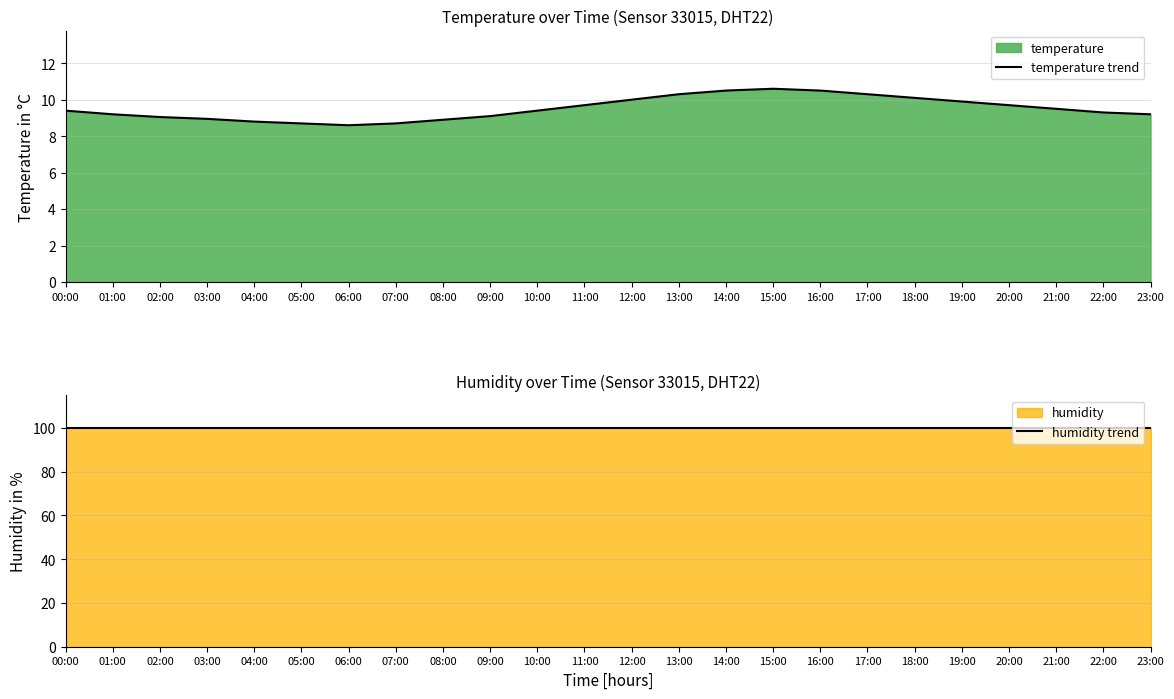

What is the sum of the humidity trend values at 22:00 and 12:00?

199.8